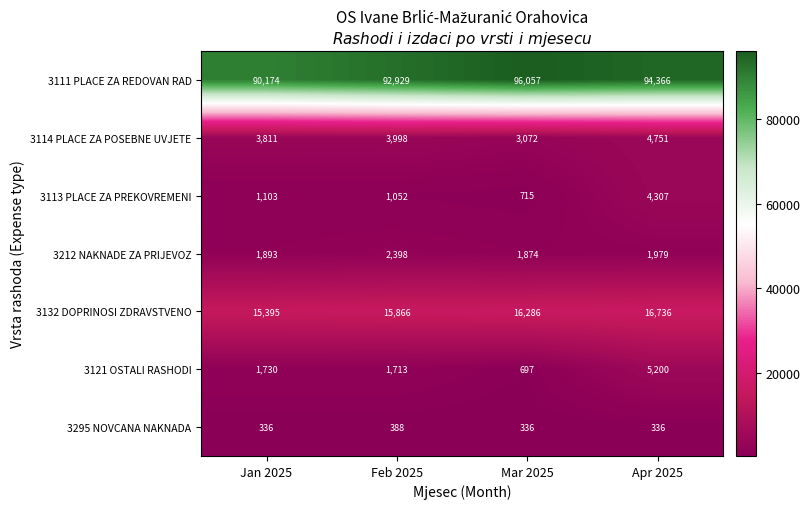

Count the number of data series in this chart.

7